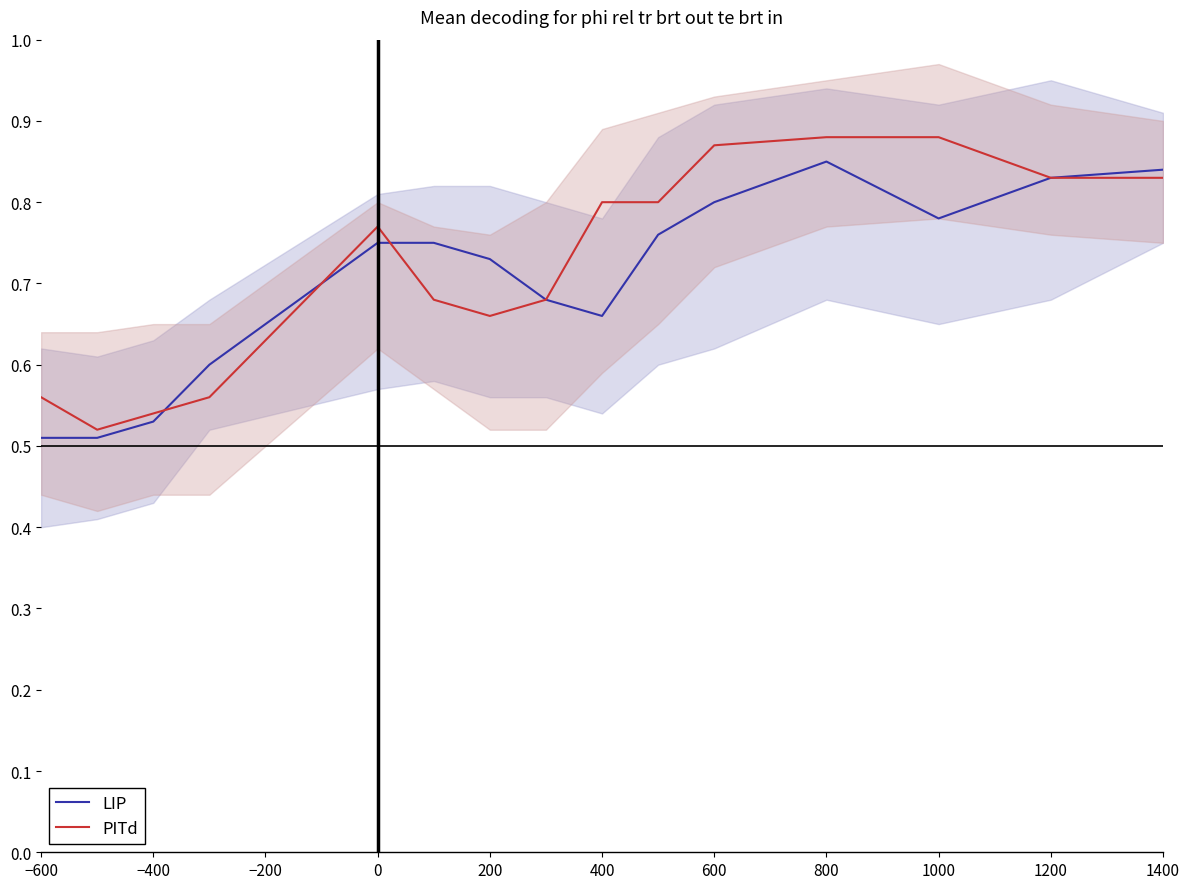

How many intersections are there between PITd and LIP?

3